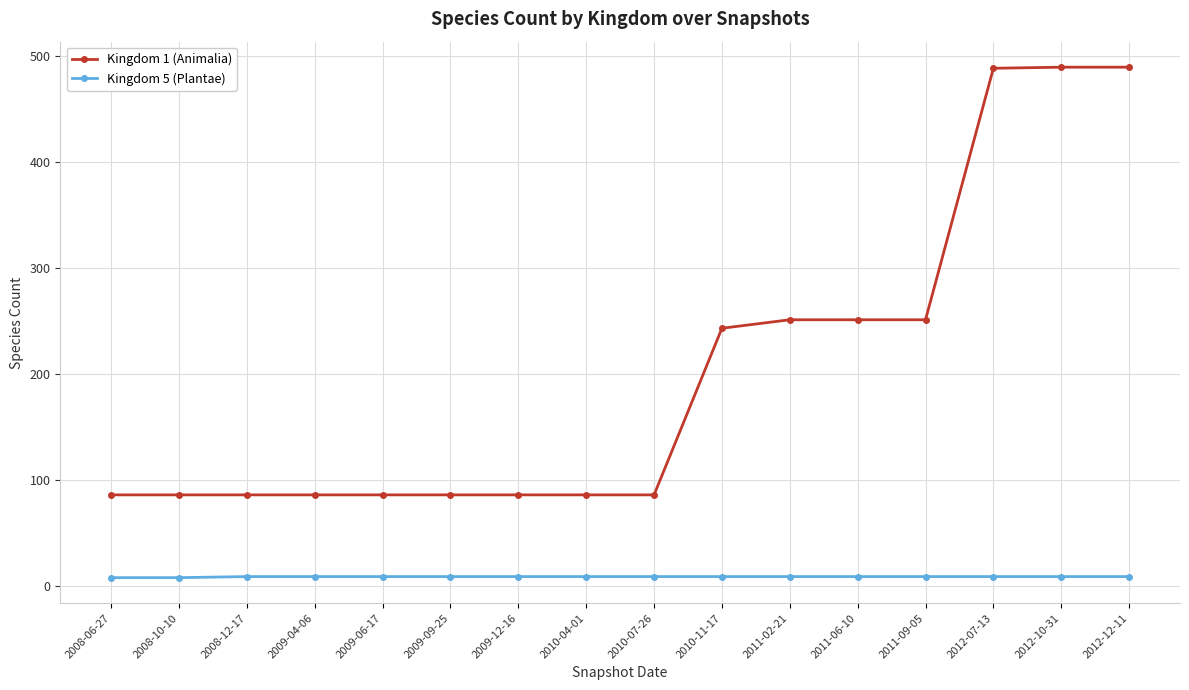

Which series has the widest spread of values?

Kingdom 1 (Animalia)